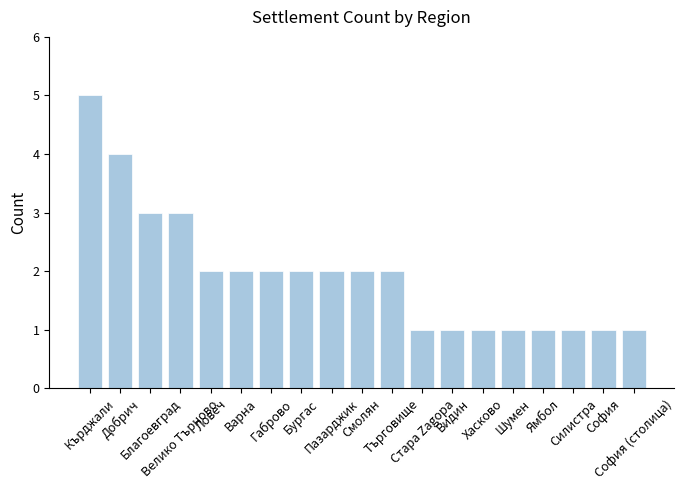

Reading left to right, list all the values displayed in this chart.

Кърджали=5	Добрич=4	Благоевград=3	Велико Търново=3	Ловеч=2	Варна=2	Габрово=2	Бургас=2	Пазарджик=2	Смолян=2	Търговище=2	Стара Zagора=1	Видин=1	Хасково=1	Шумен=1	Ямбол=1	Силистра=1	София=1	София (столица)=1